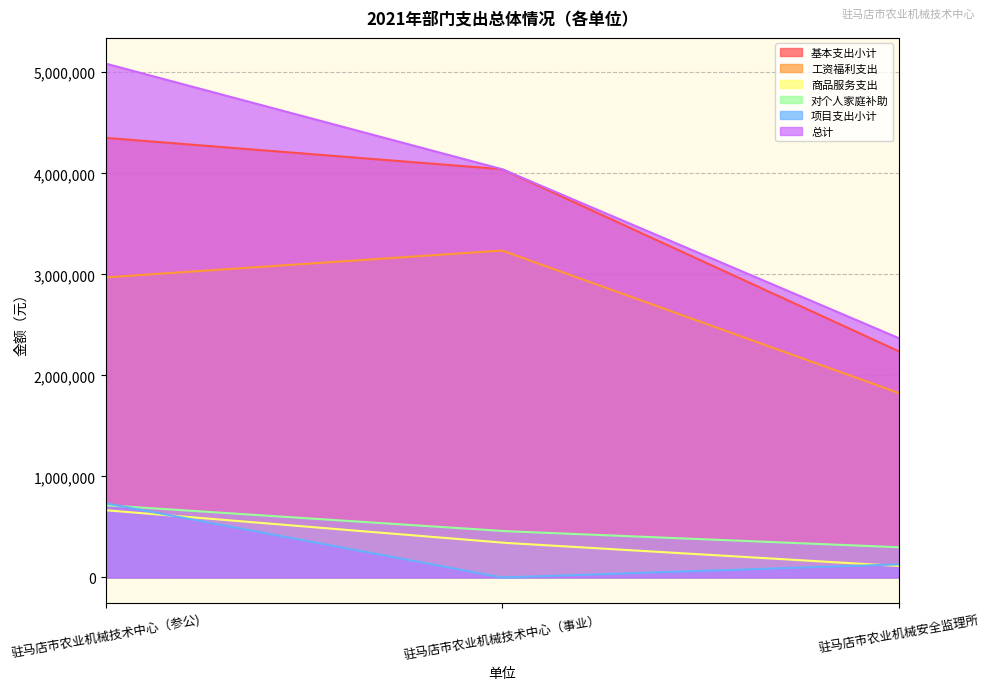

What is the value of the 工资福利支出 point at the 3rd from the left?

1825606